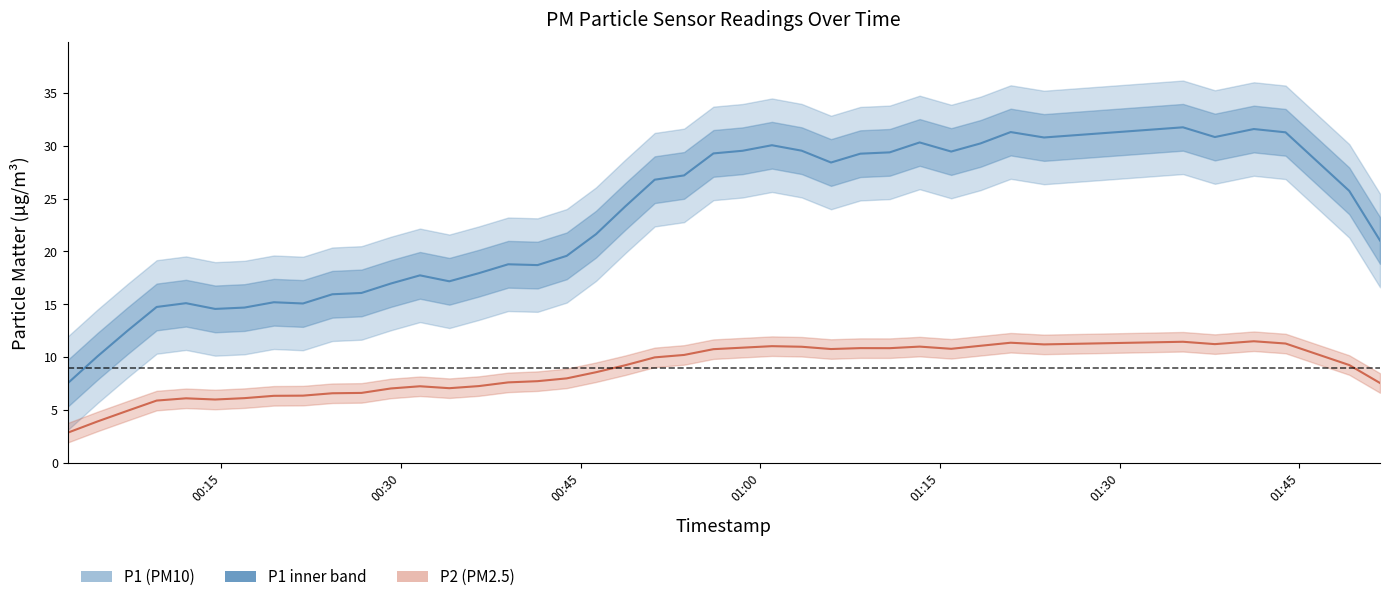

What value does the P1 series have at 37?

27.0